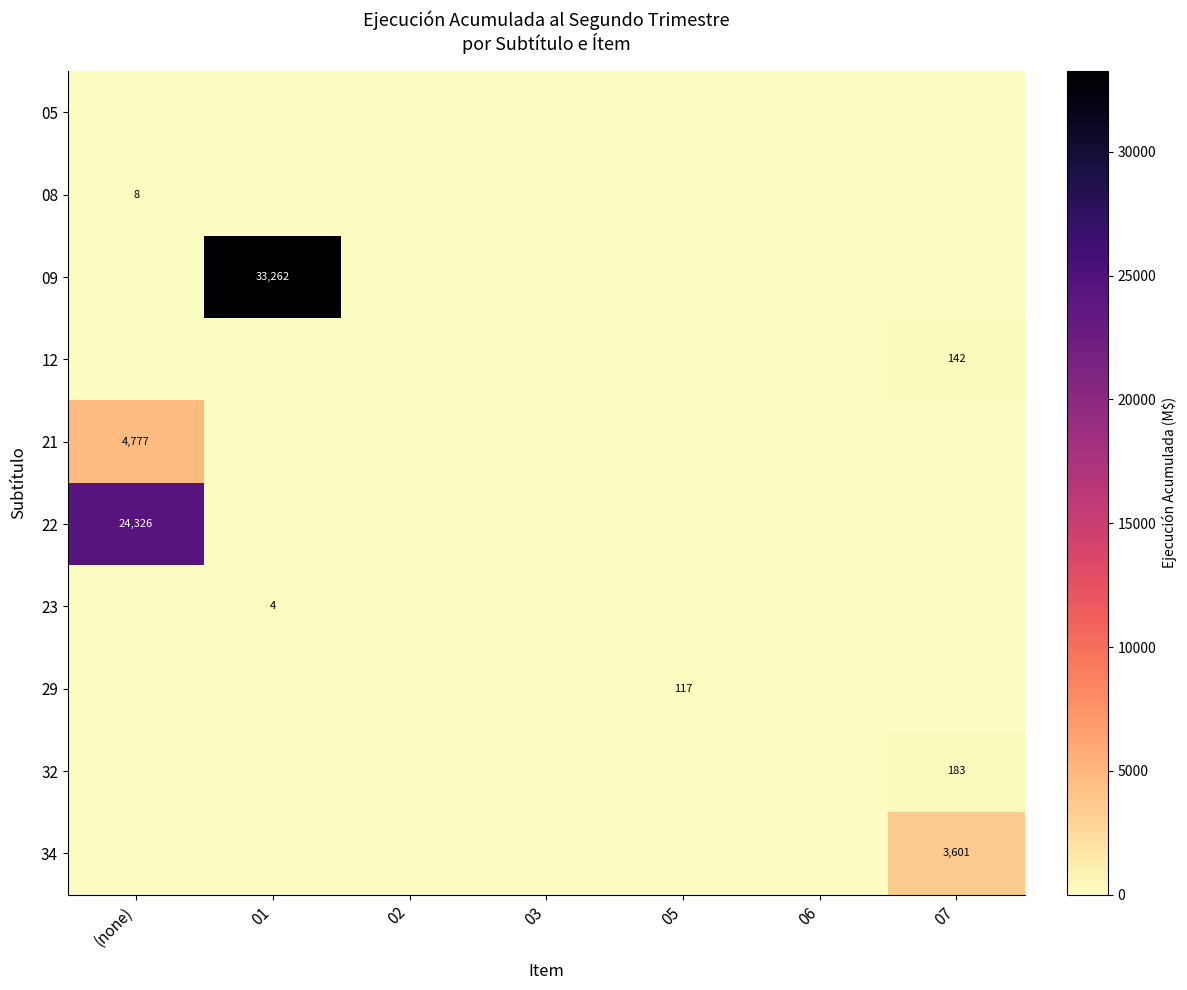

True or false: 29 has a value of 117 at 05.

True